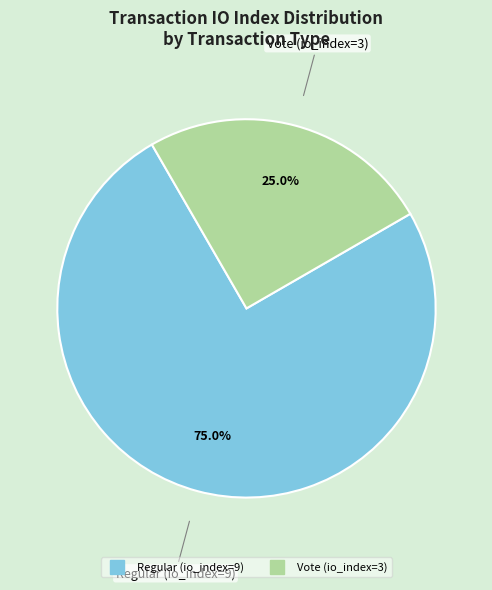

Approximately how many times larger is the value at Regular (io_index=9) compared to Vote (io_index=3)?

3.0